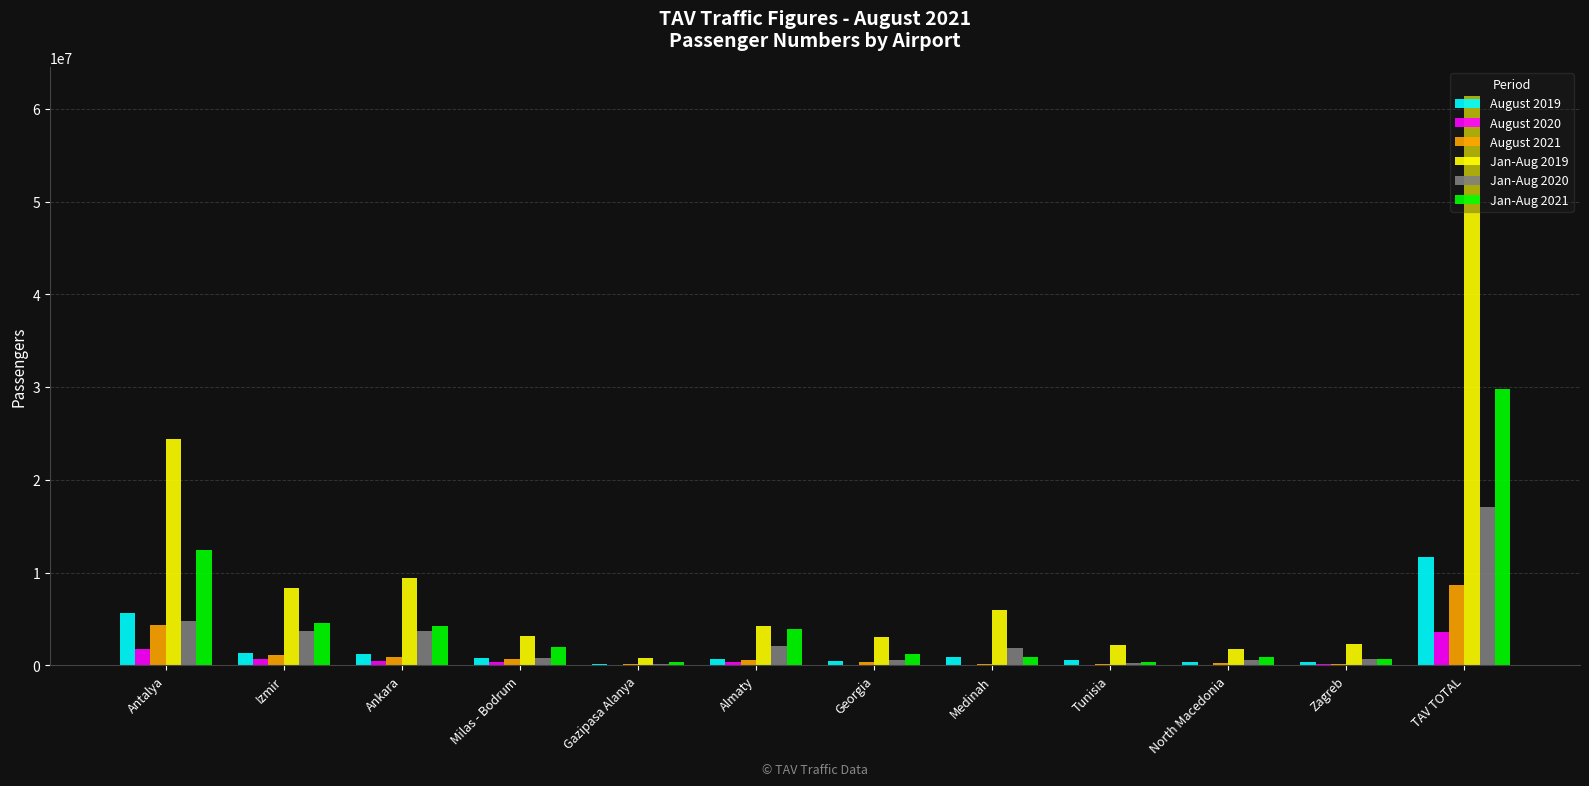

Which series has the largest total across all categories?

Jan-Aug 2019